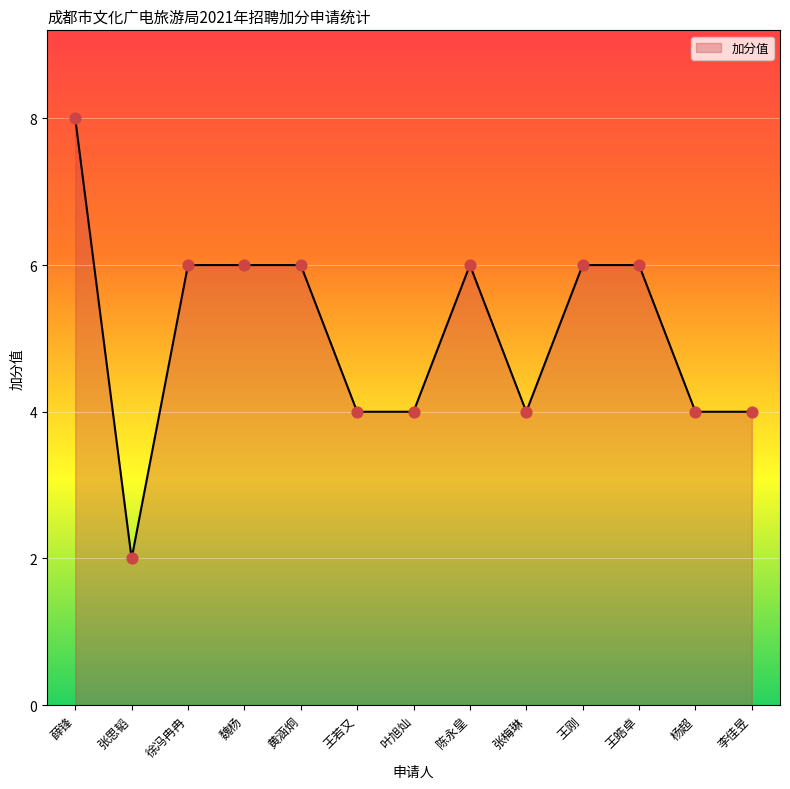

What is the change in value from 魏杨 to 杨超?

-2